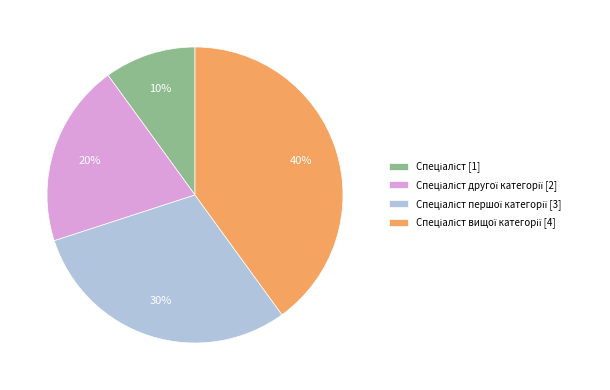

Is there a majority slice in this chart?

No